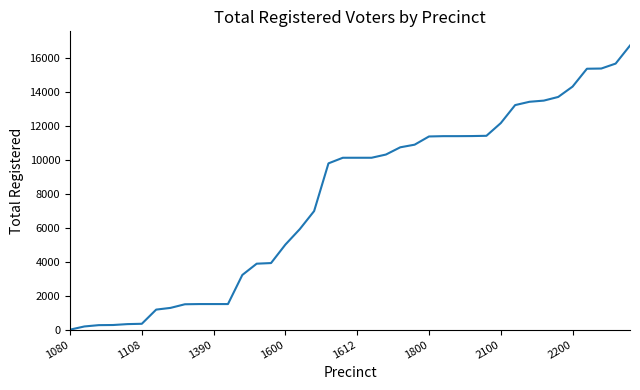

How many values are below 10110?

19